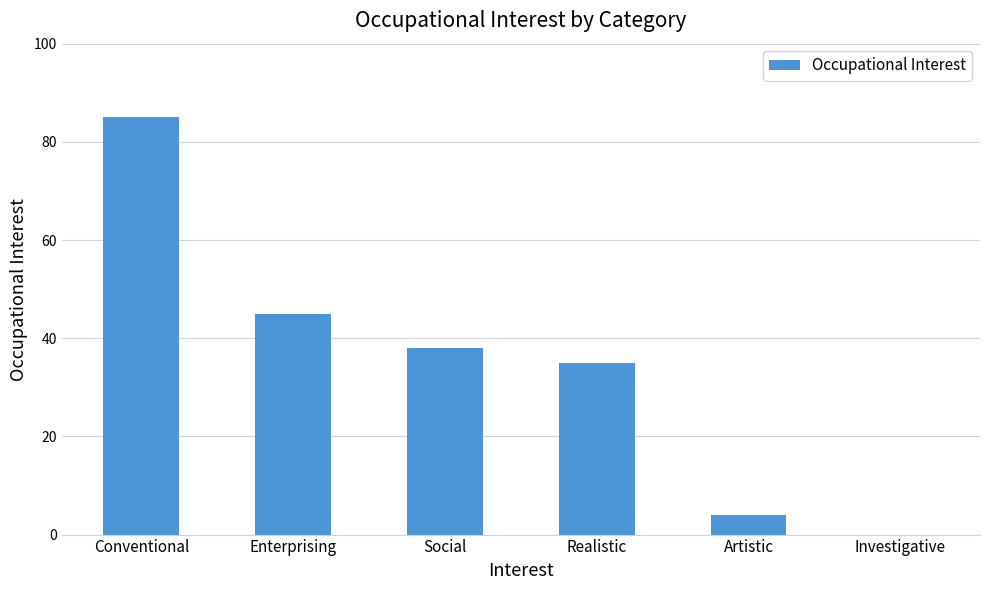

How many values are above zero?

5